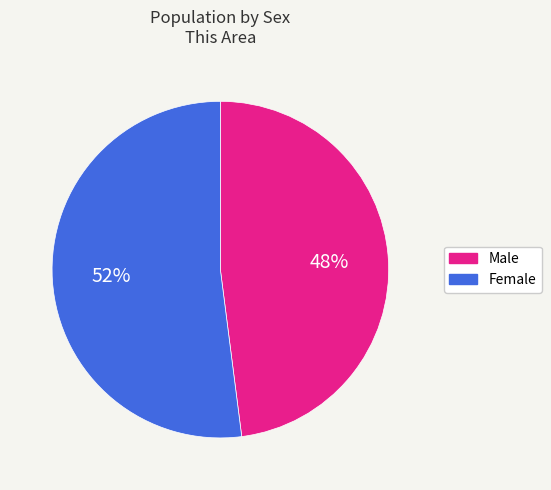

The Female slice represents 52% of the pie. True or false?

True